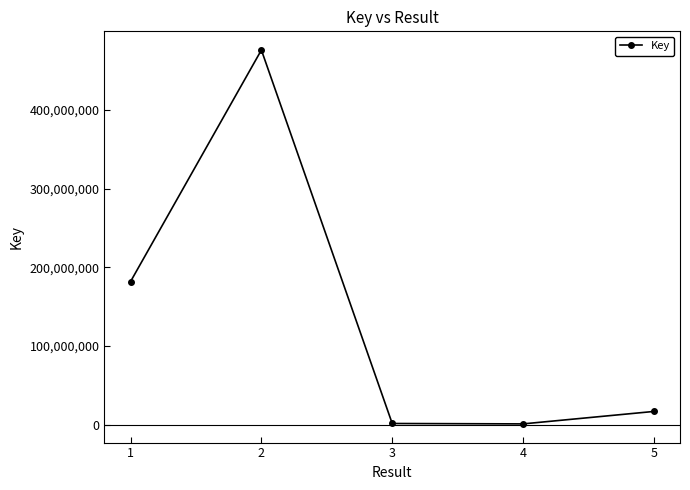

How many points are higher than both their immediate neighbors (excluding endpoints)?

1